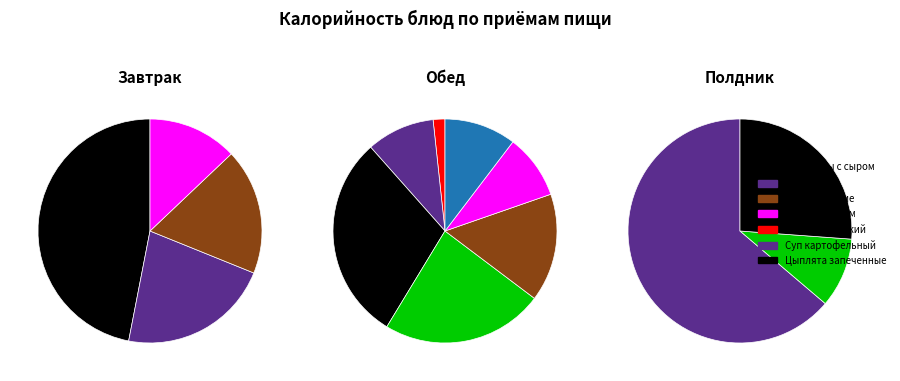

Is there any slice that represents more than half of the pie?

No